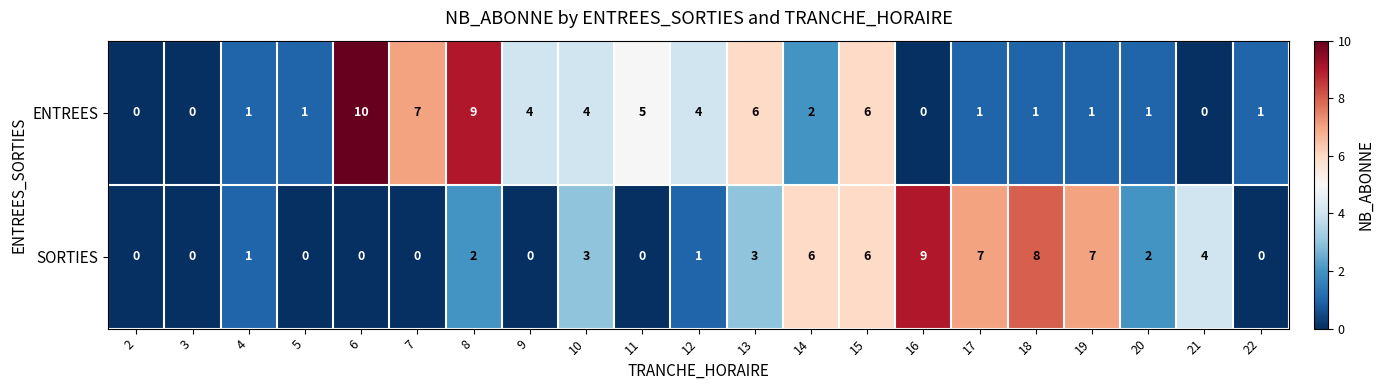

Where is SORTIES nearest to the value 4?

21